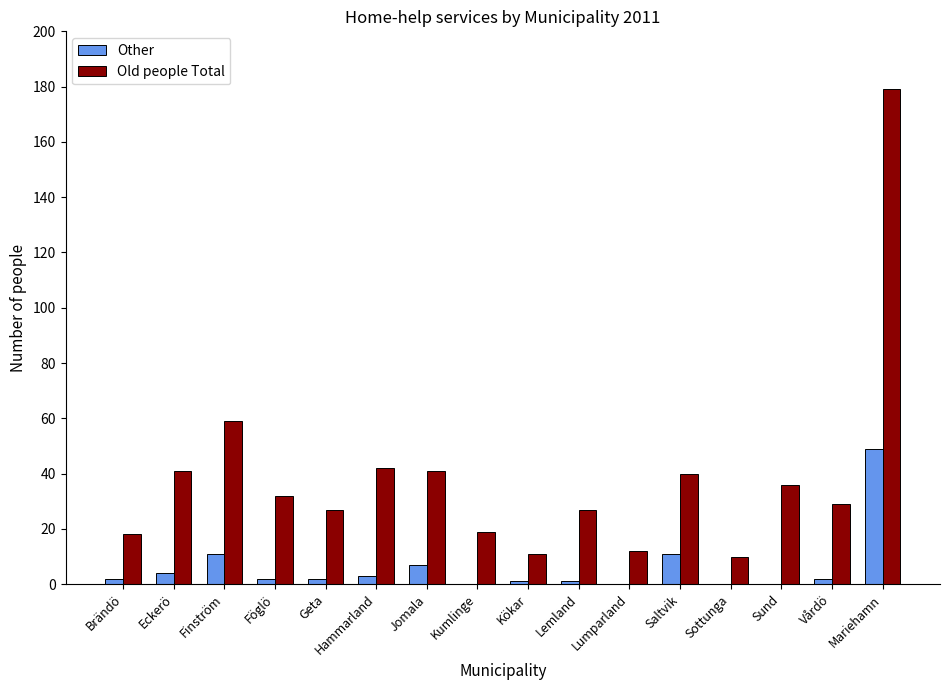

Reading right to left, extract all data points from this chart.

Other: 49	2	0	0	11	0	1	1	0	7	3	2	2	11	4	2
Old people Total: 179	29	36	10	40	12	27	11	19	41	42	27	32	59	41	18